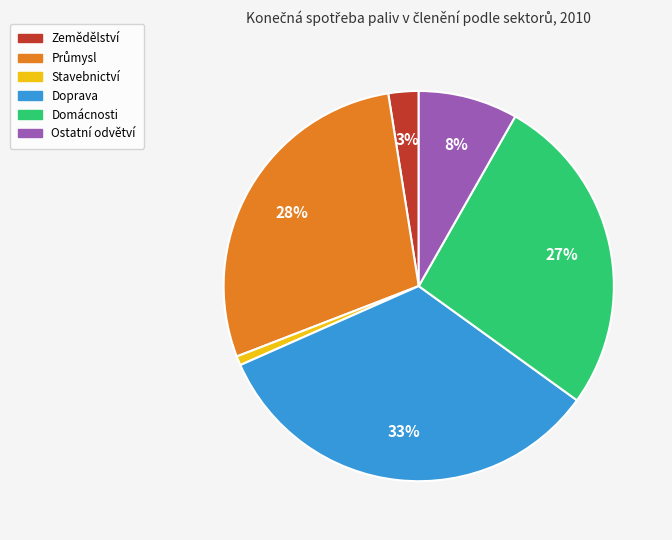

Between Zemědělství and Doprava, which is larger?

Doprava